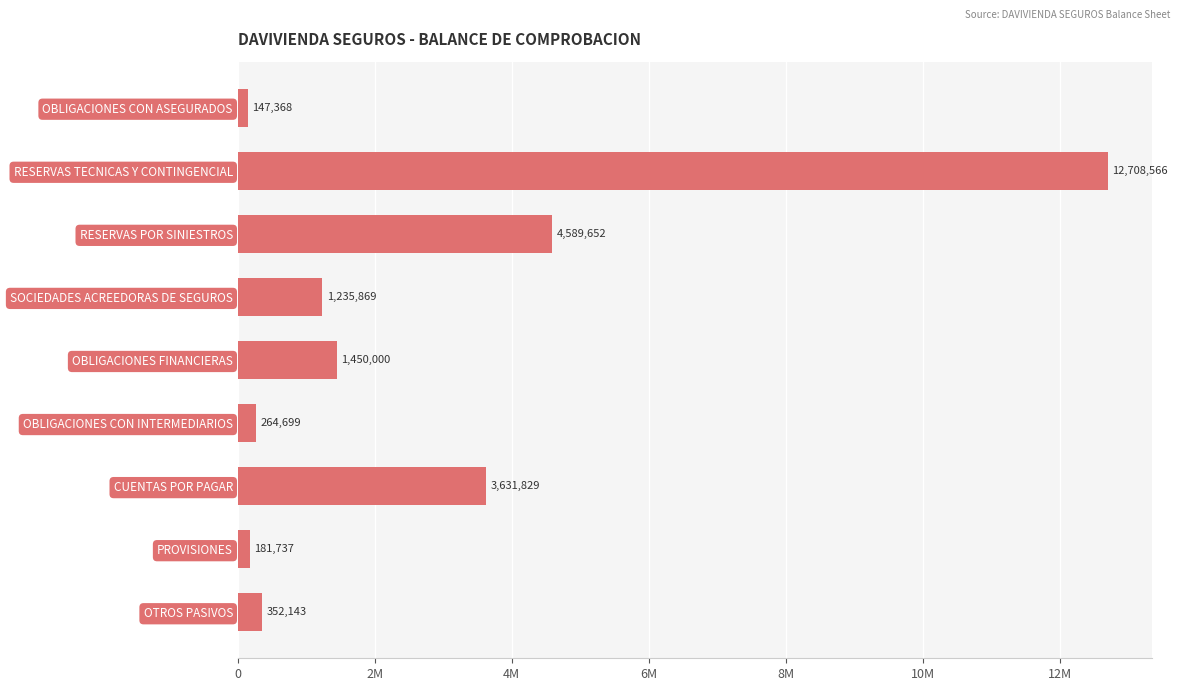

How many bars are there in total?

9